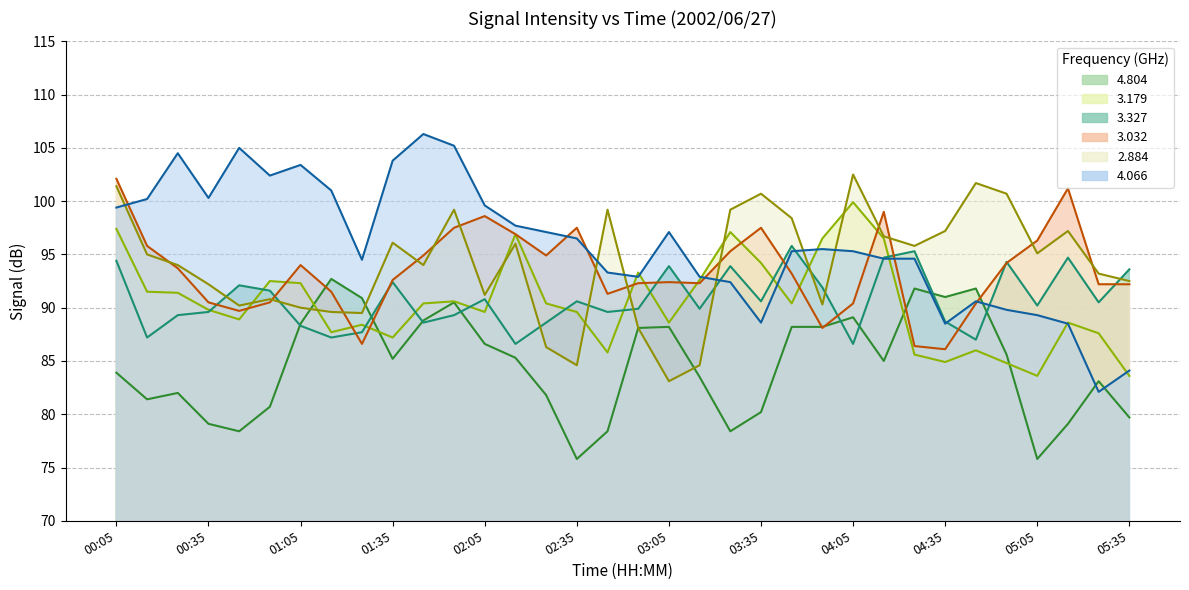

Is the value of 3.179 at 04:45 greater than the value of 4.066 at 02:55?

No